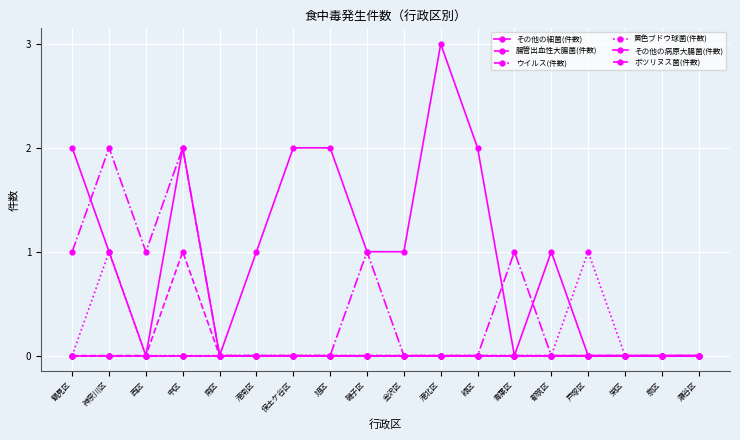

What is the label of the 14th point from the right?

南区